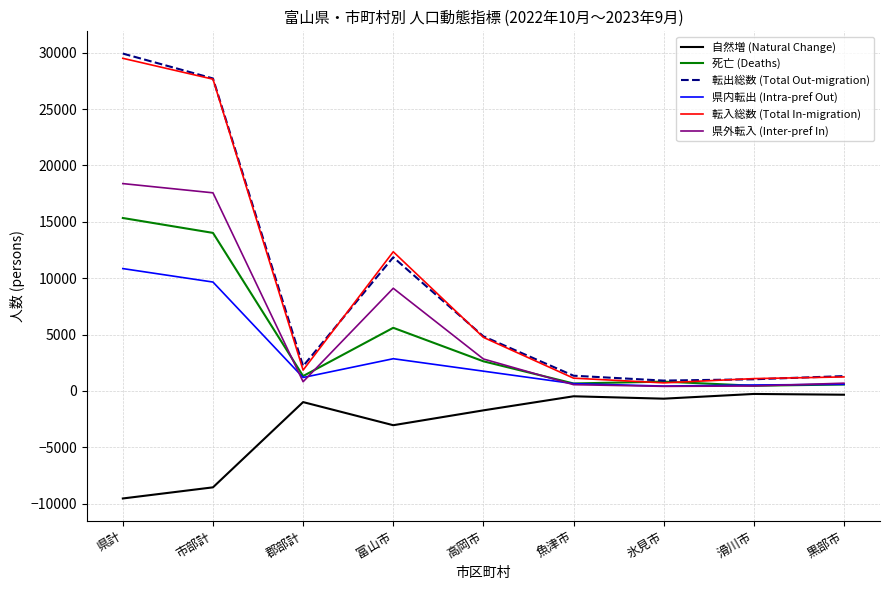

In 県内転出 (Intra-pref Out), how many points are lower than both neighbors (excluding endpoints)?

2